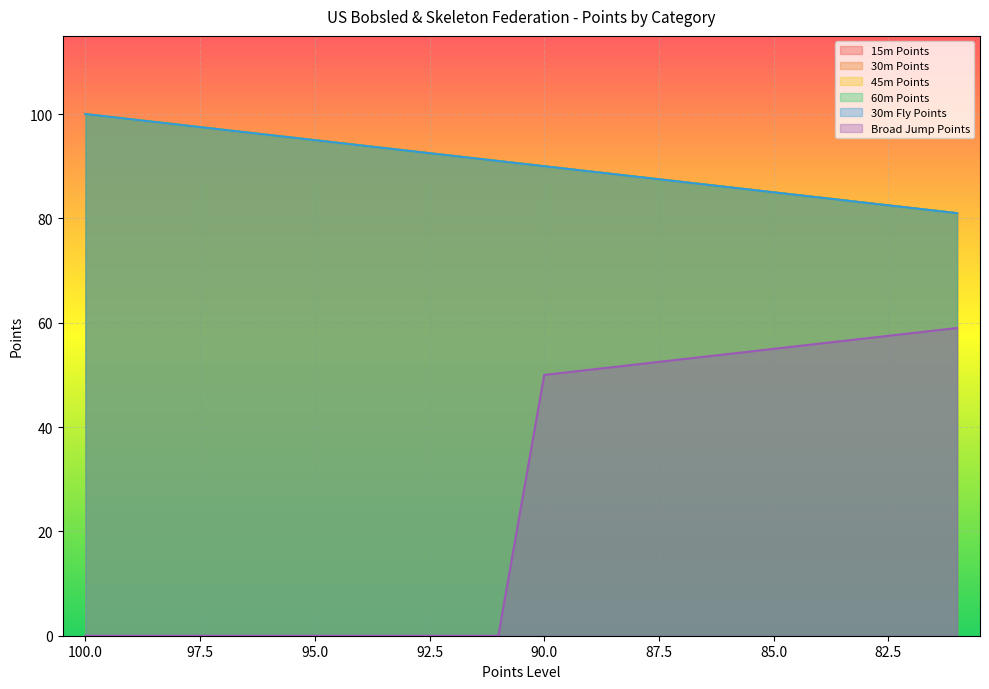

True or false: Broad Jump Points and 15m Points cross at least once.

False